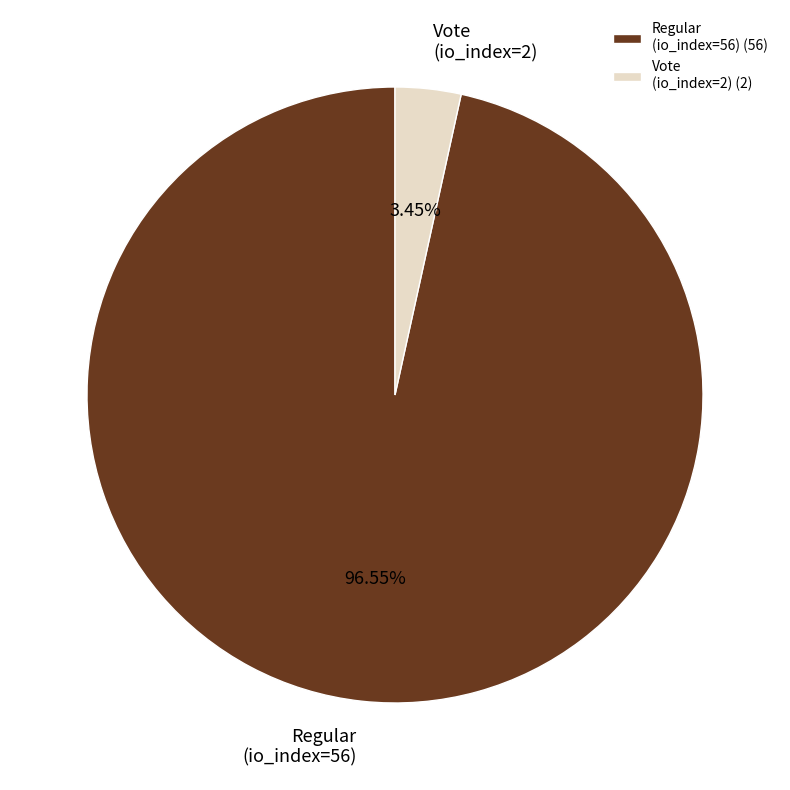

Combined, do Vote (io_index=2) (2) and Regular (io_index=56) (56) account for over 50%?

Yes